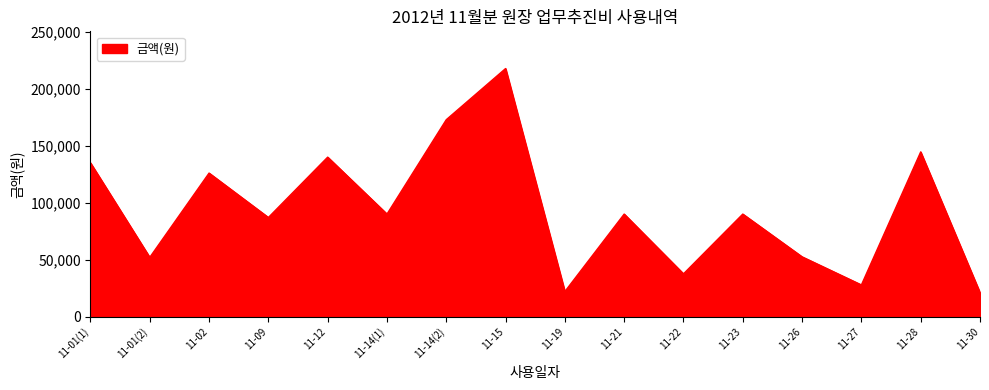

What is the sum of all values?

1506006